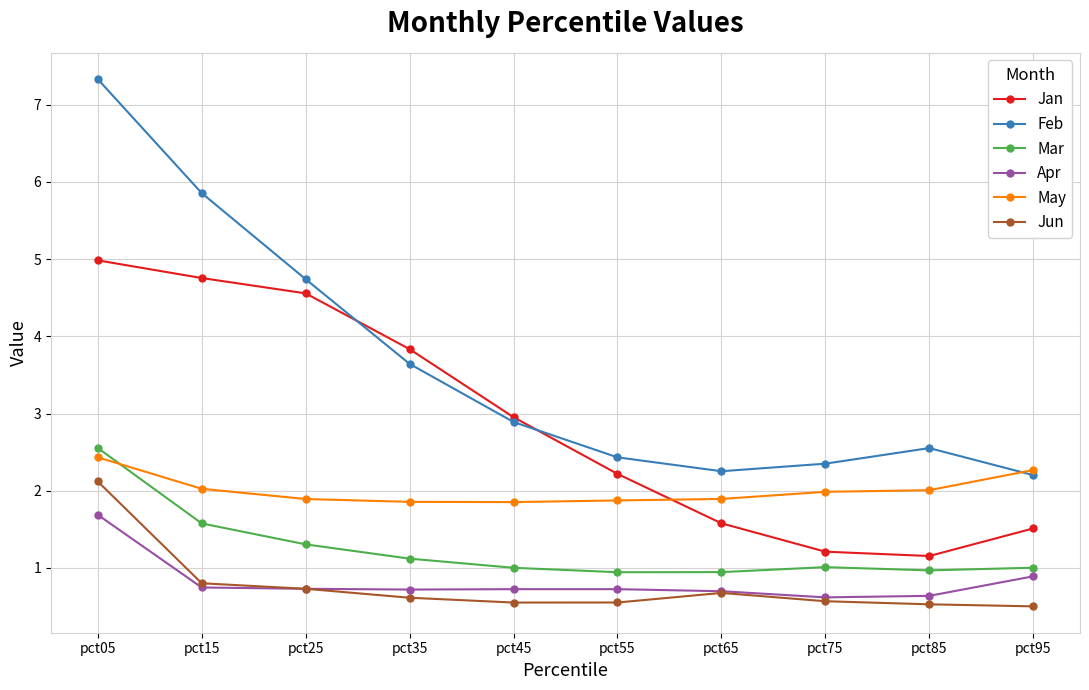

Is it true that Jun equals 0.7 at pct25?

True